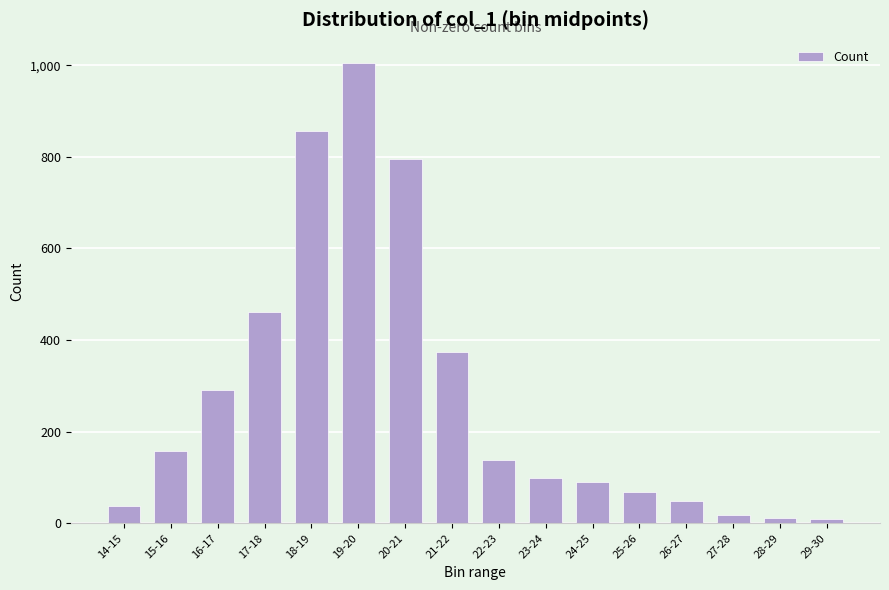

Which label corresponds to the largest value in the chart?

19-20